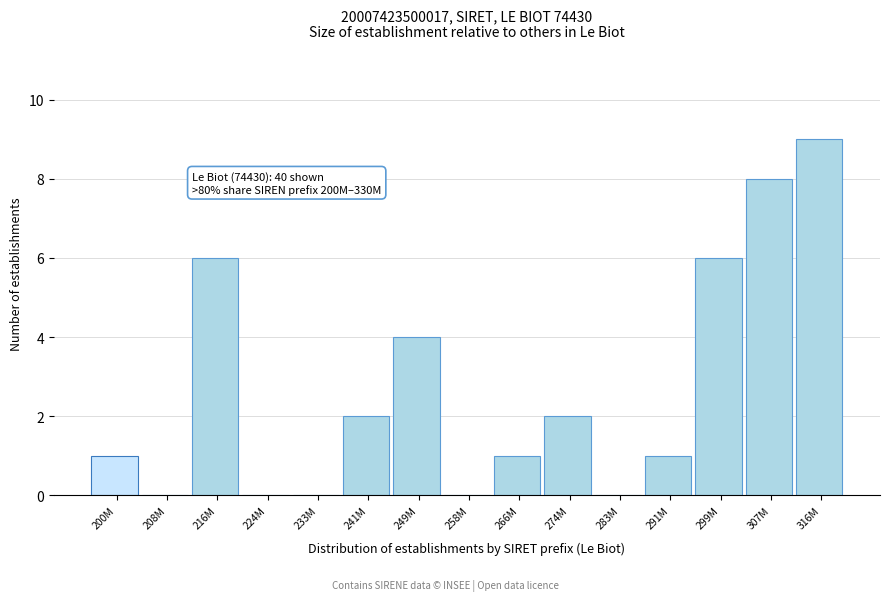

Reading left to right, list all the values displayed in this chart.

200M=1	208M=0	216M=6	224M=0	233M=0	241M=2	249M=4	258M=0	266M=1	274M=2	283M=0	291M=1	299M=6	307M=8	316M=9